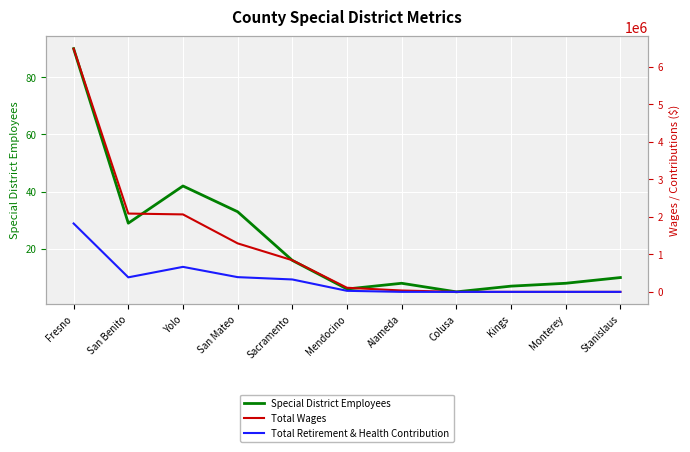

Reading right to left, what are all the values shown in this chart?

Special District Employees: 10	8	7	5	8	6	16	33	42	29	90
Total Wages: 0	0	0	0	36127	109275	843292	1292723	2065037	2087596	6484464
Total Retirement & Health Contribution: 0	0	0	0	0	27613	330615	392532	666482	387254	1823486